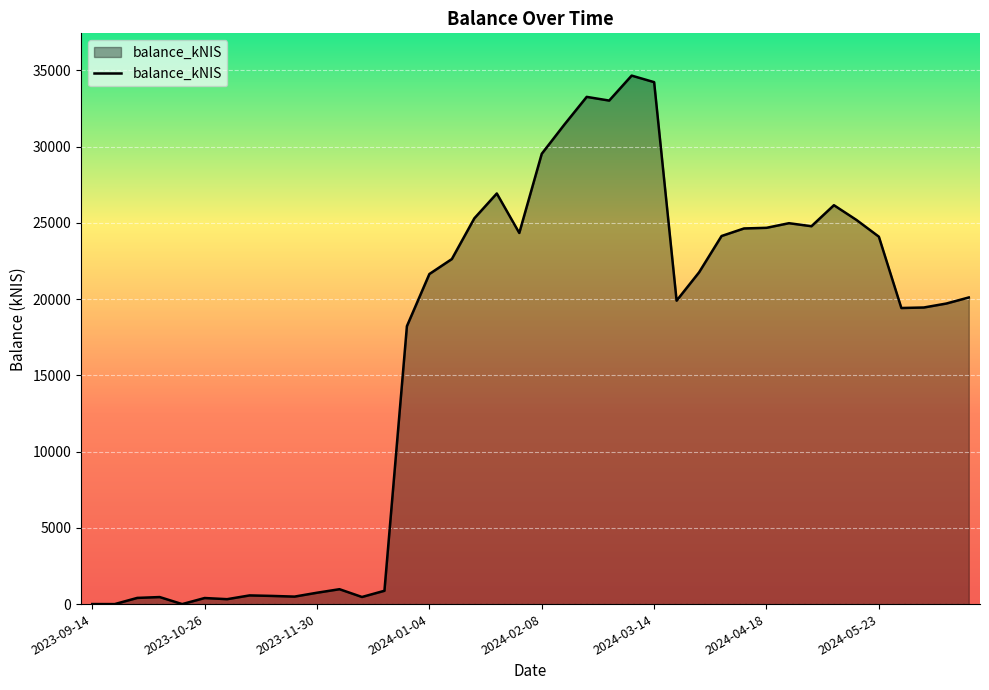

What is the greatest value displayed?

34659.7